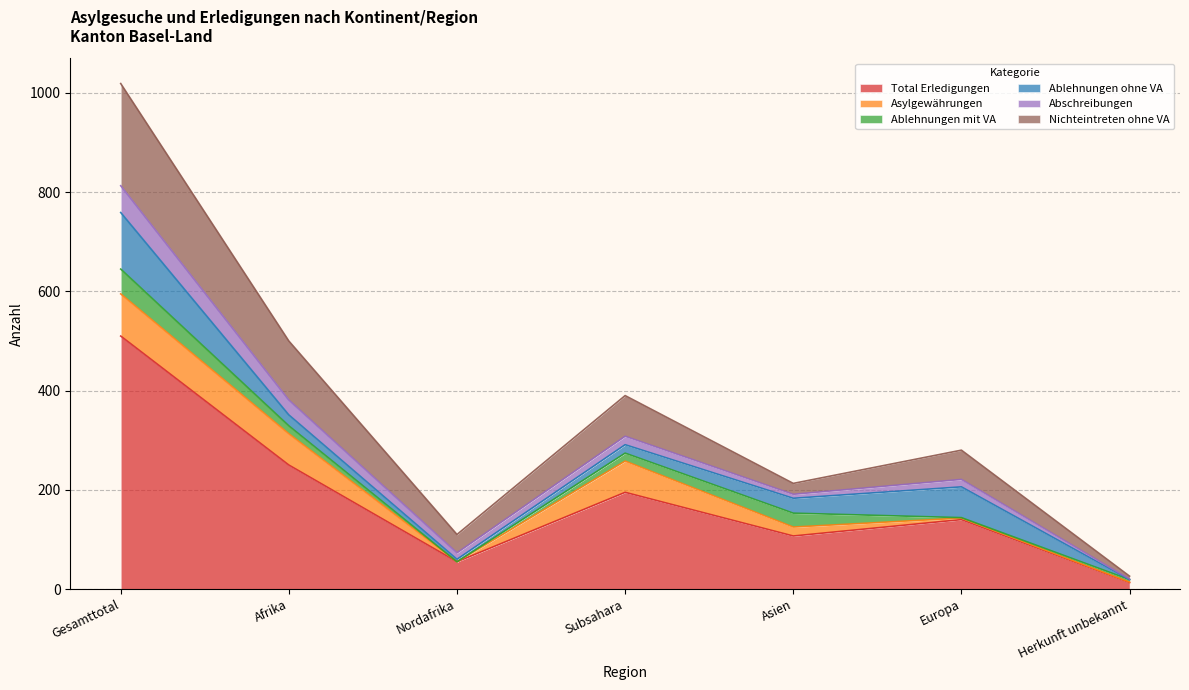

Which category has the lowest value in the Total Erledigungen series?

Herkunft unbekannt